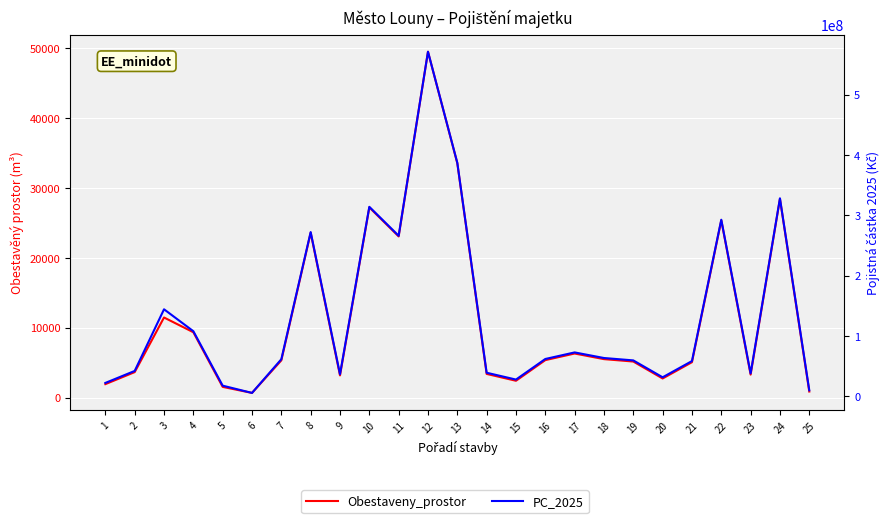

What is the difference between the maximum and minimum values in the Obestaveny_prostor series?

48862